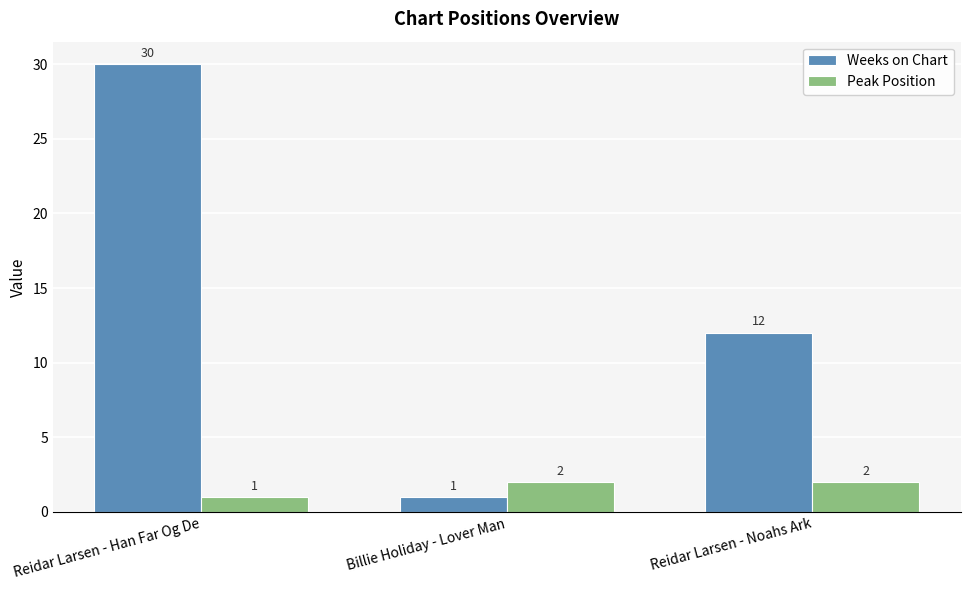

List the series in order of their peak value, highest first.

Weeks on Chart, Peak Position